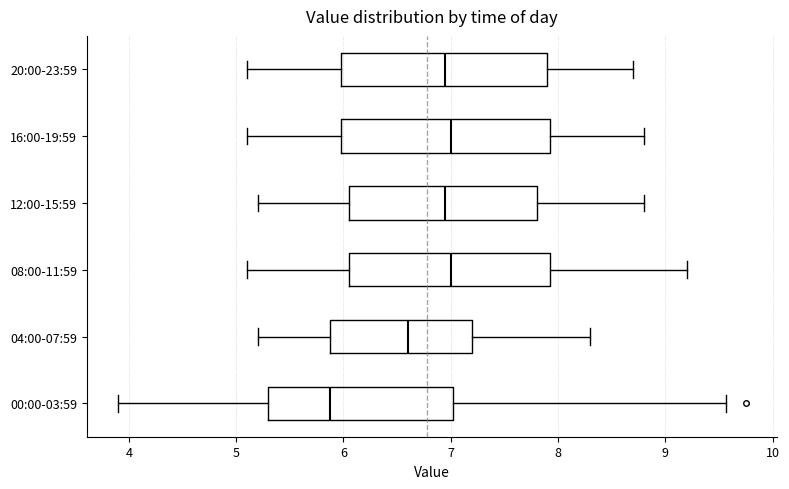

Where is the left edge of the box for 20:00-23:59 on the x-axis? The values are not printed on the chart, so give them approximately, as read against the axis.

6.0